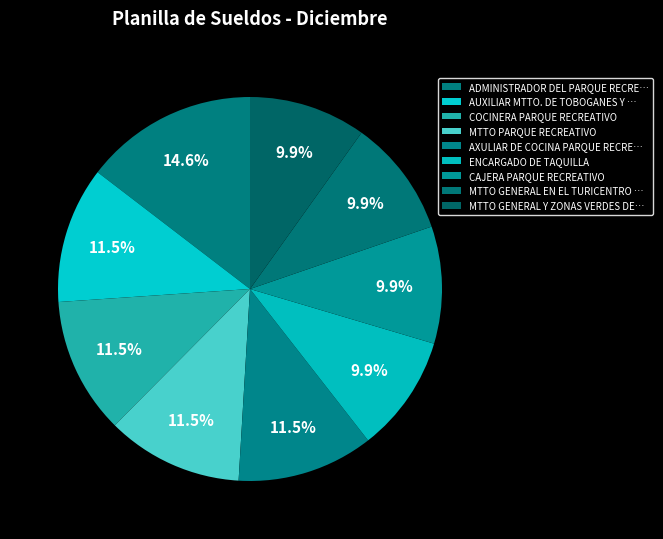

Count the number of slices in the pie.

9